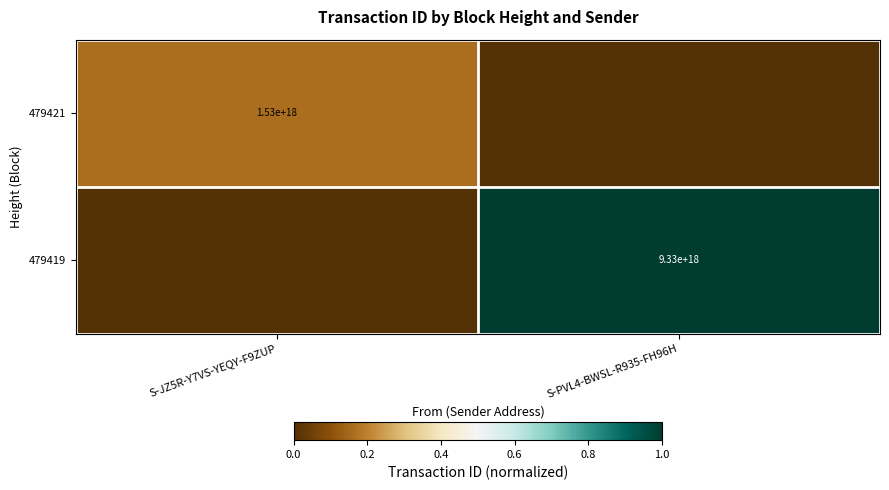

The 479421 series shows 1530000000000000000 at S-JZ5R-Y7VS-YEQY-F9ZUP. True or false?

True